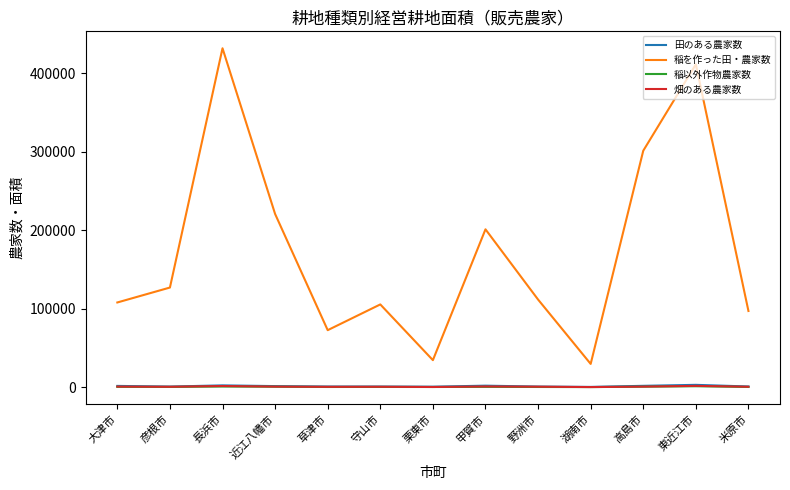

In 田のある農家数, how many points are higher than both neighbors (excluding endpoints)?

3